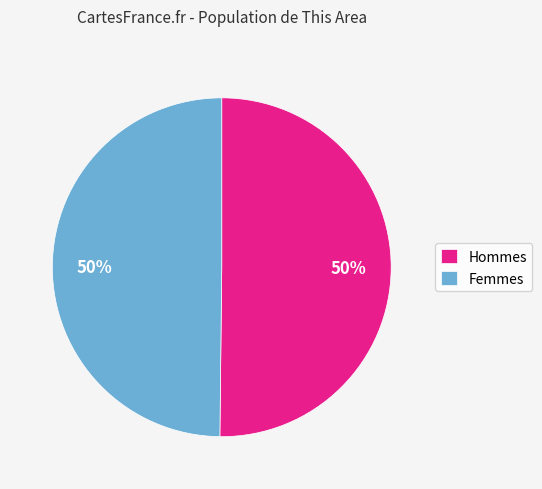

Approximately how many times larger is the value at Hommes compared to Femmes?

1.0